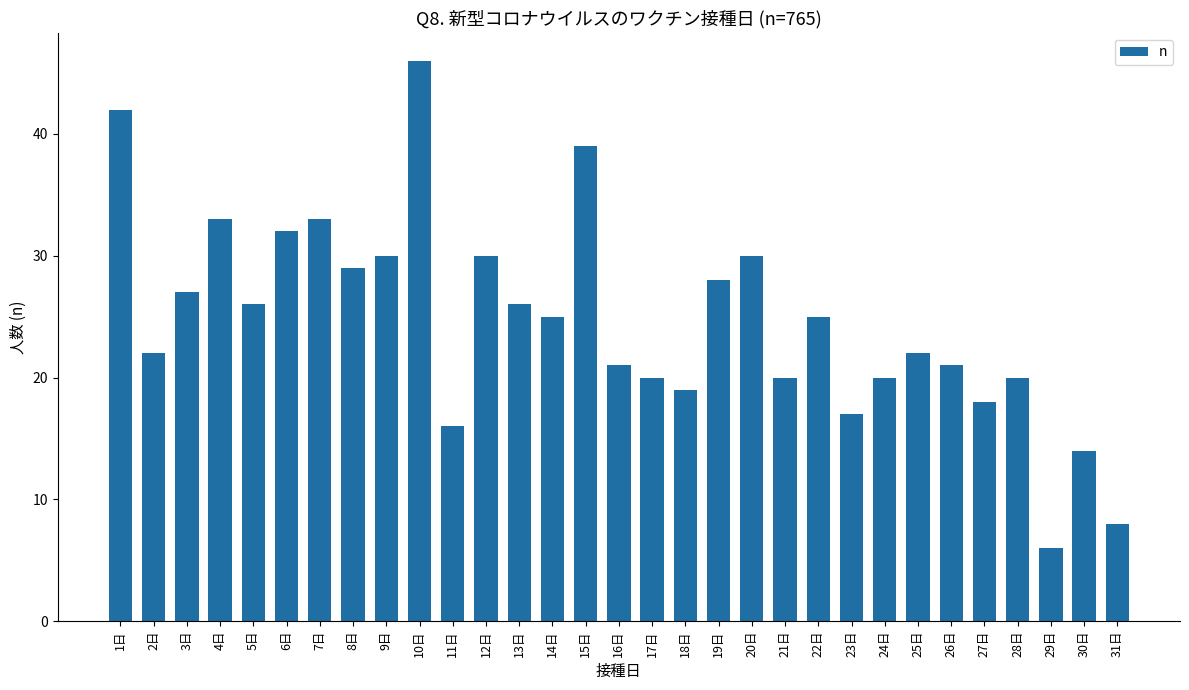

Is it true that the value at 8日 is 9?

False